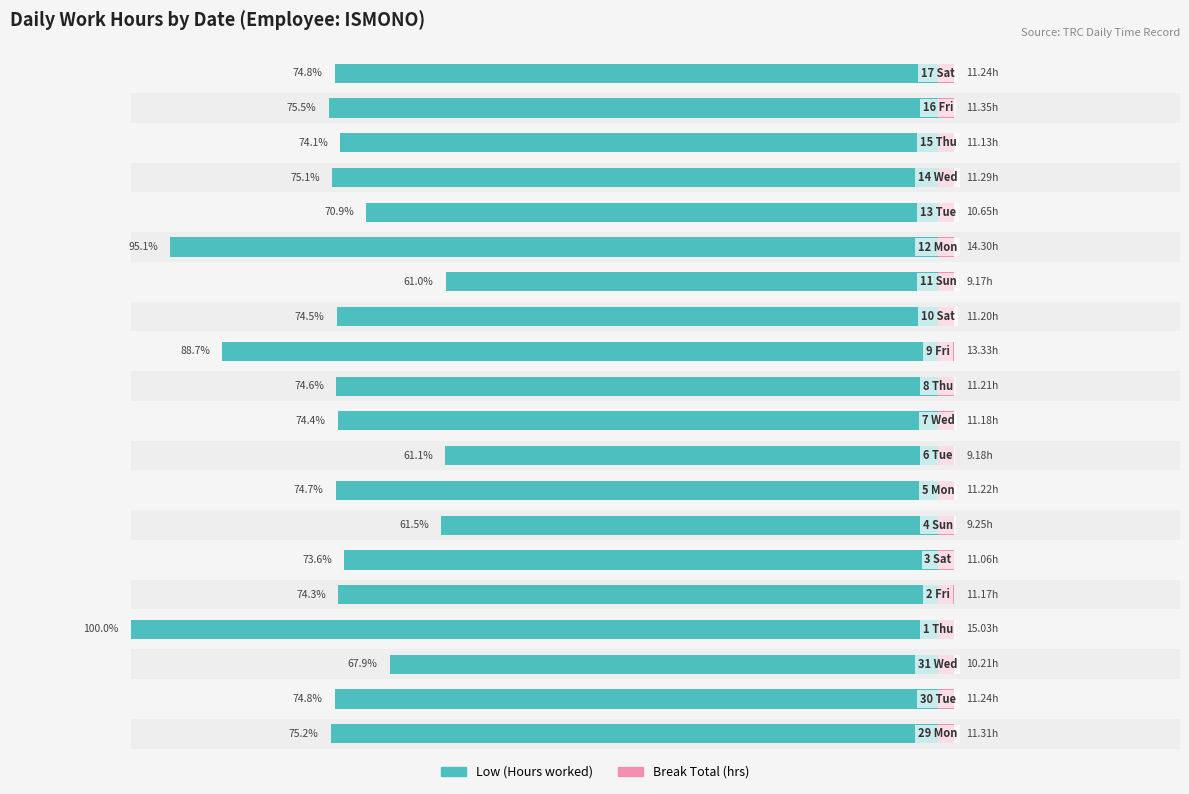

Which series has the largest total across all categories?

Low (Hours worked)